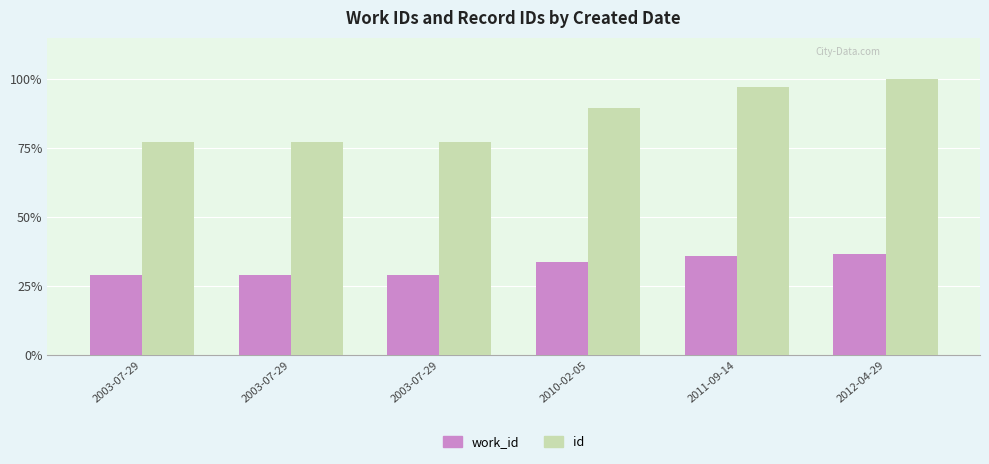

What are all the series names shown in the legend?

work_id, id